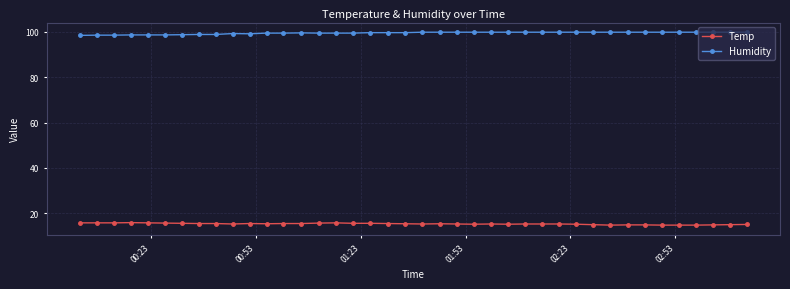

What is the smallest value displayed?

14.8